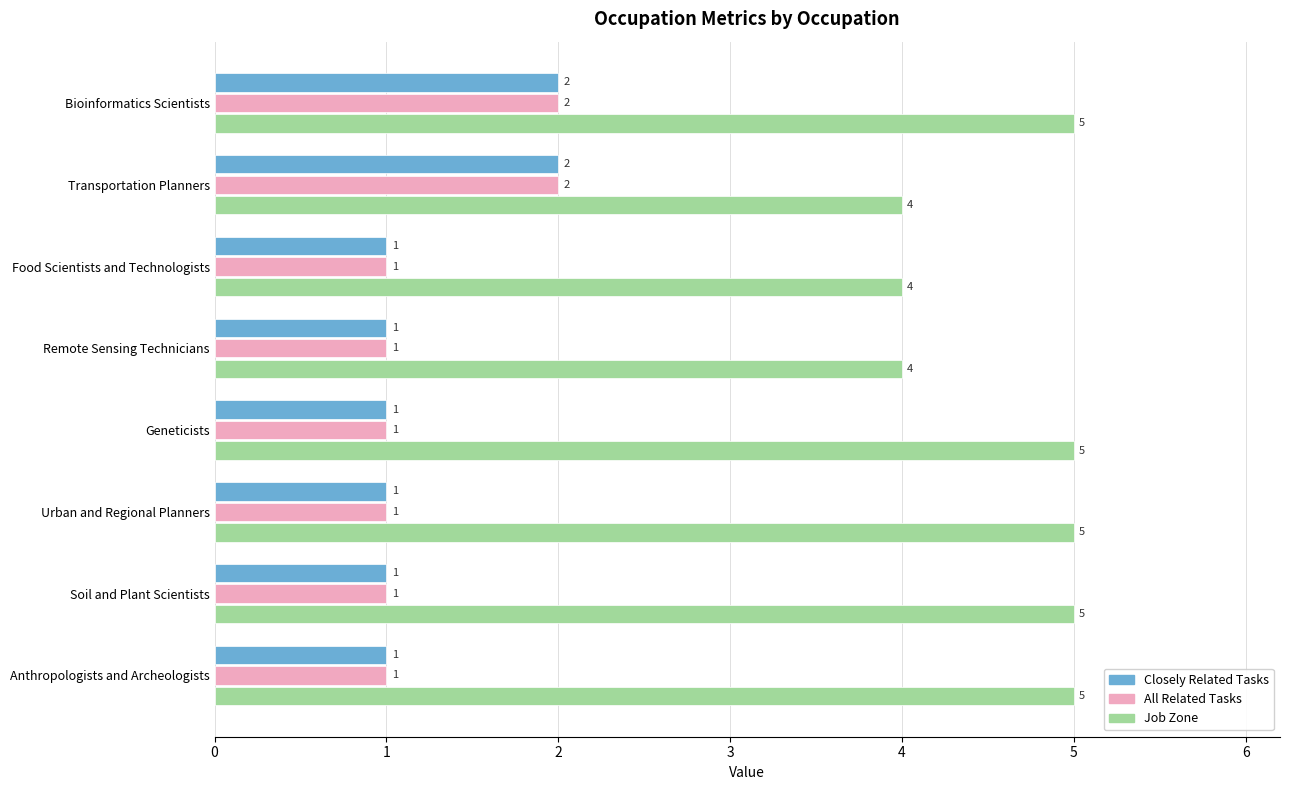

What is the spread (max minus min) of values at Bioinformatics Scientists?

3